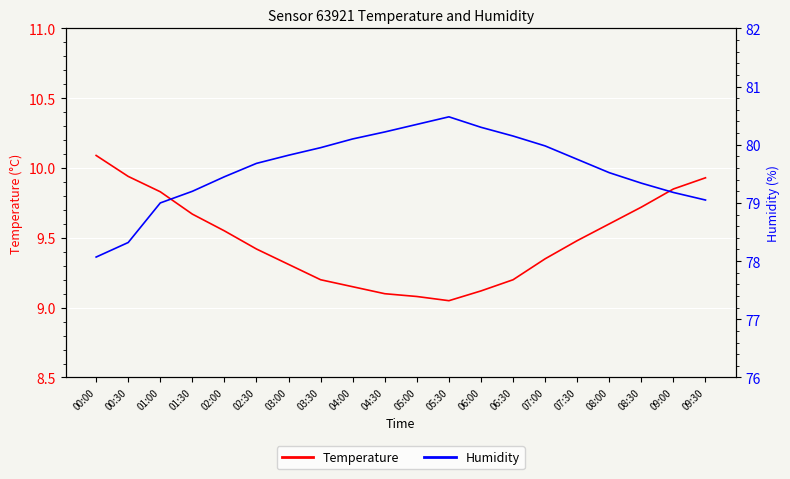

Is the value of Temperature at 00:00 greater than the value of Humidity at 04:00?

No